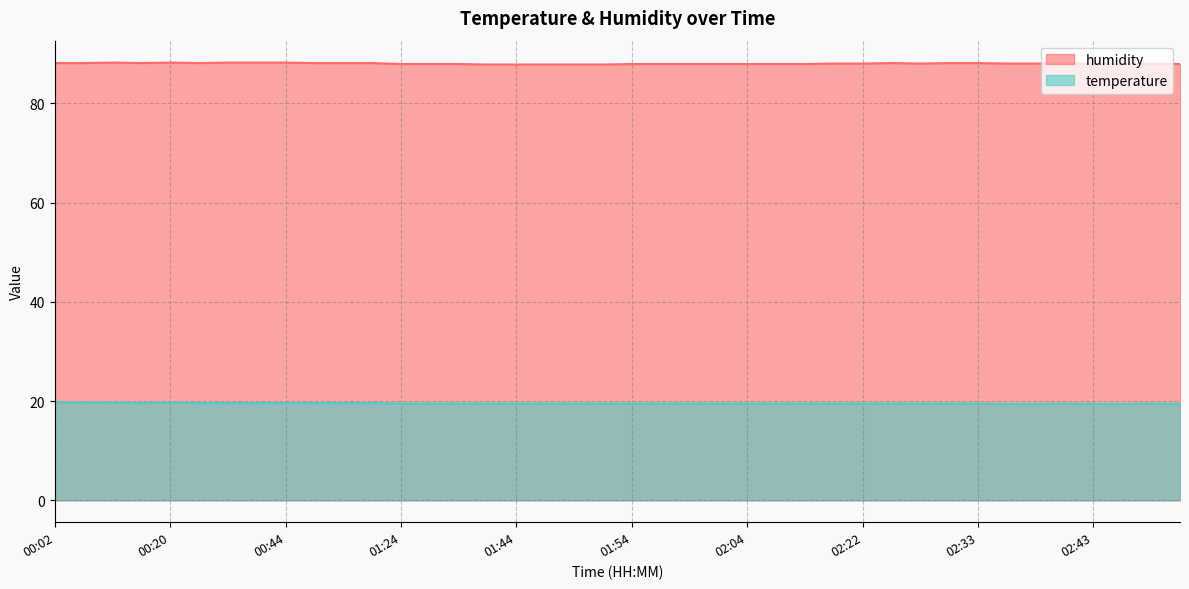

Which category has the lowest value across all series?

02:36